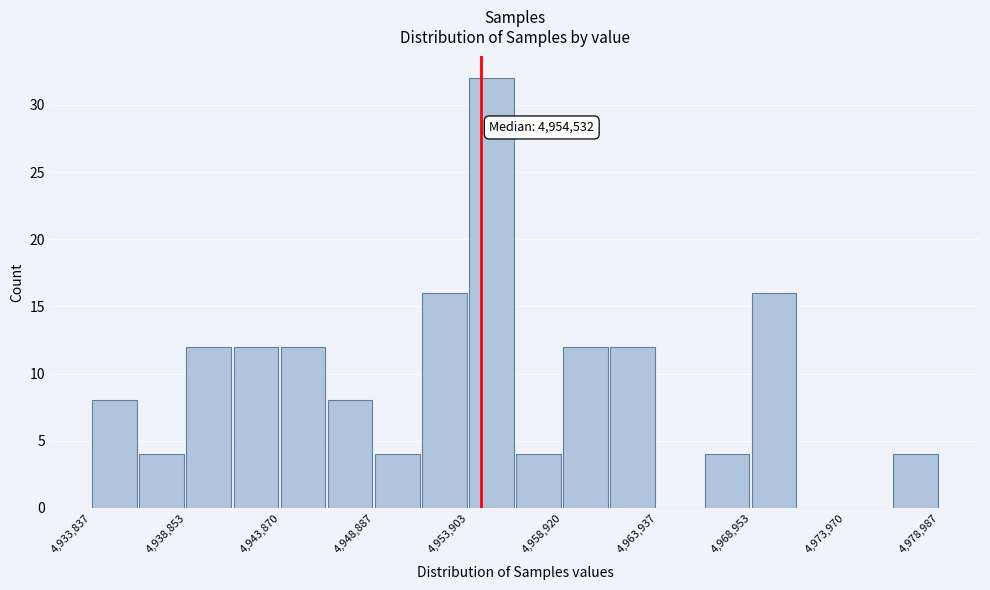

Around what value on the x-axis is the tallest bar? Give the approximate position of its centre, as read against the axis.

4955000